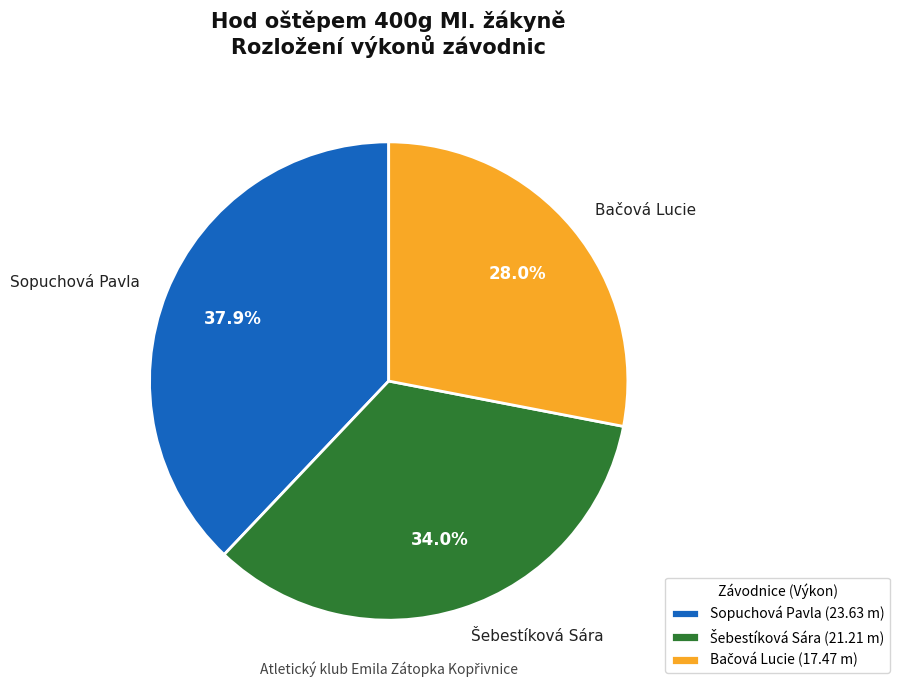

What portion of the pie excludes Sopuchová Pavla?

62.1%